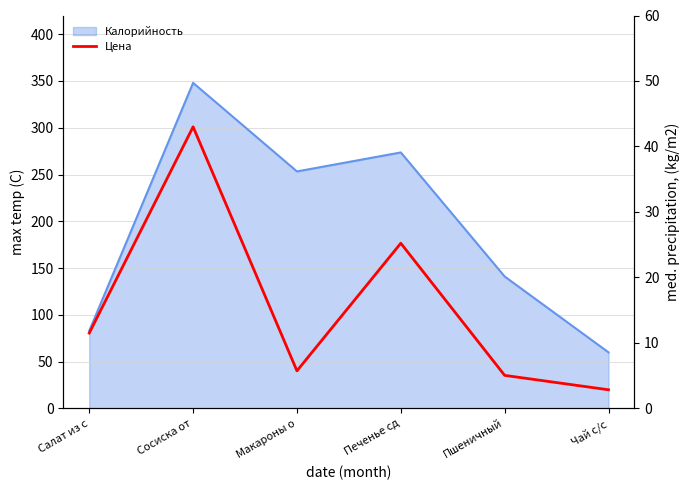

How many interior local valleys (lower than both neighbors) does the data have?

1